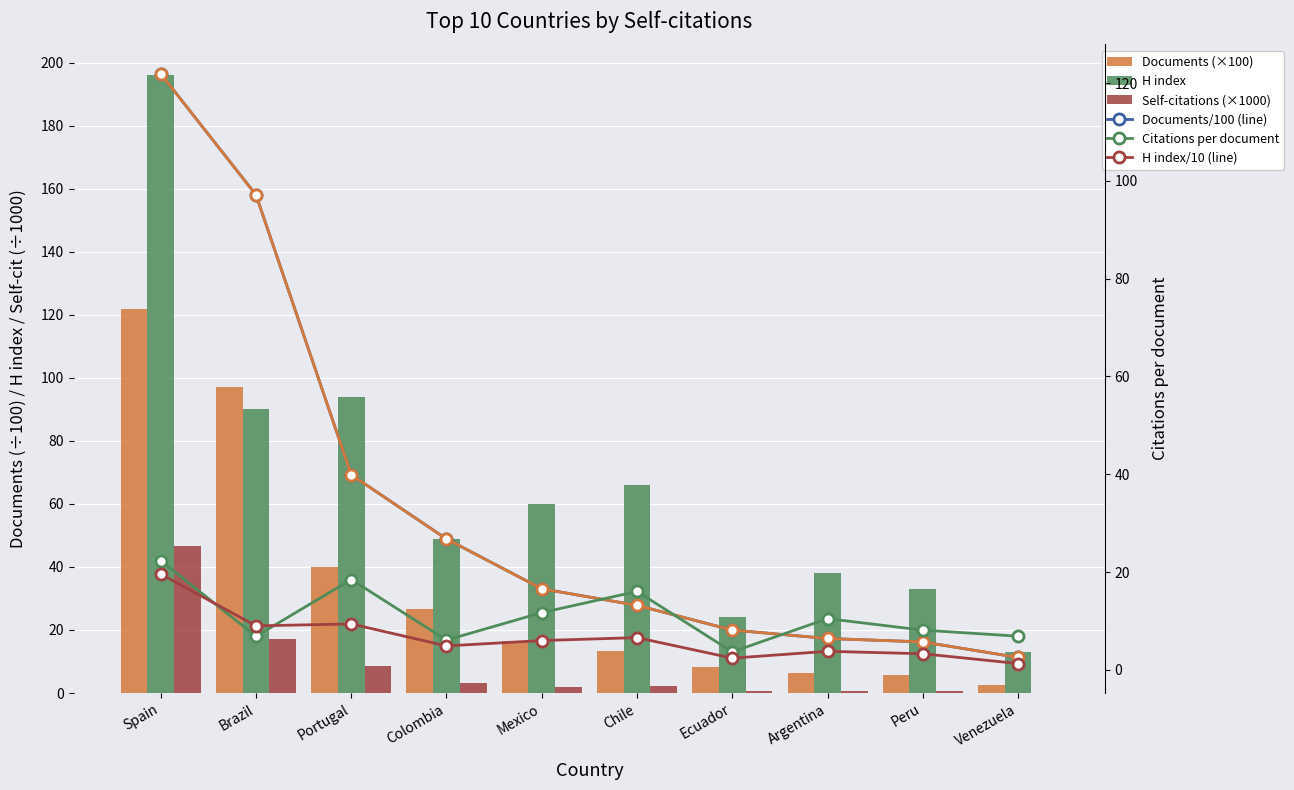

What is the sum of all Citations per document values?

110.7